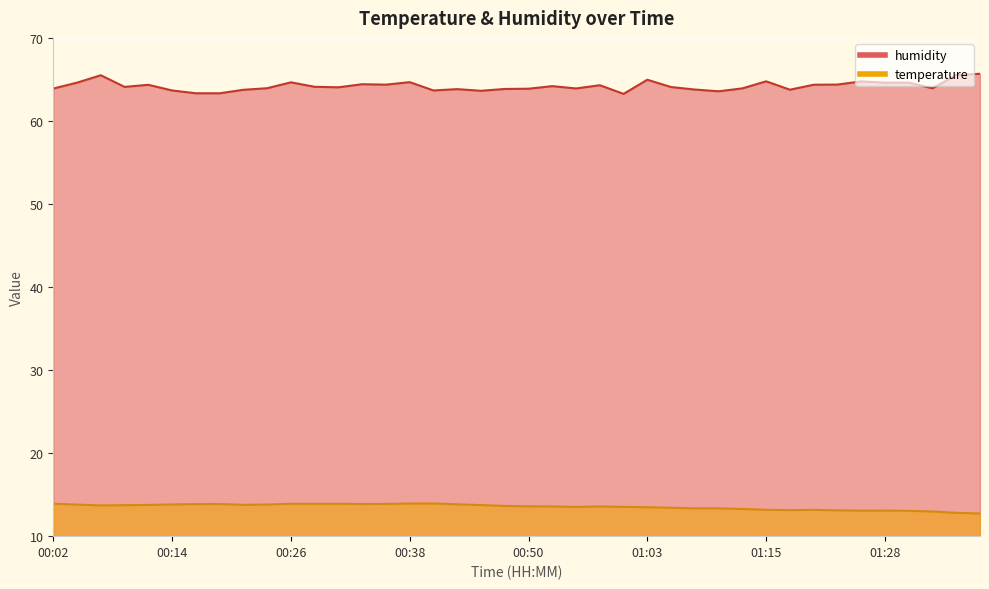

True or false: humidity and temperature cross at least once.

False